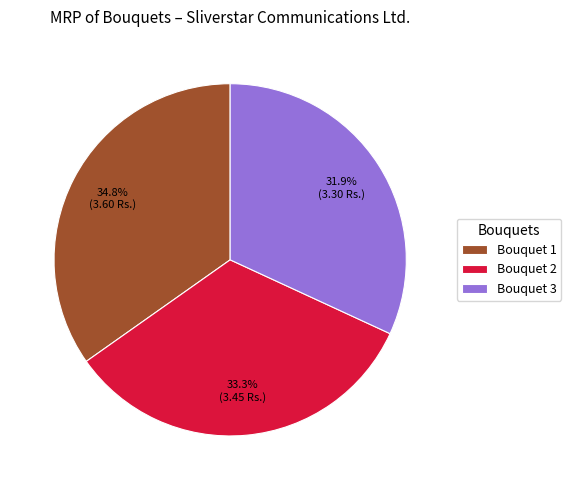

Is there any slice that represents more than half of the pie?

No